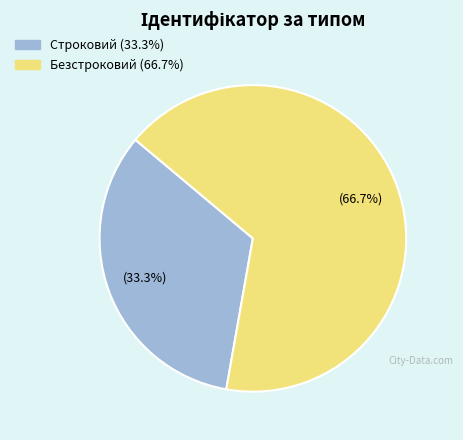

The Безстроковий slice represents 67% of the pie. True or false?

True